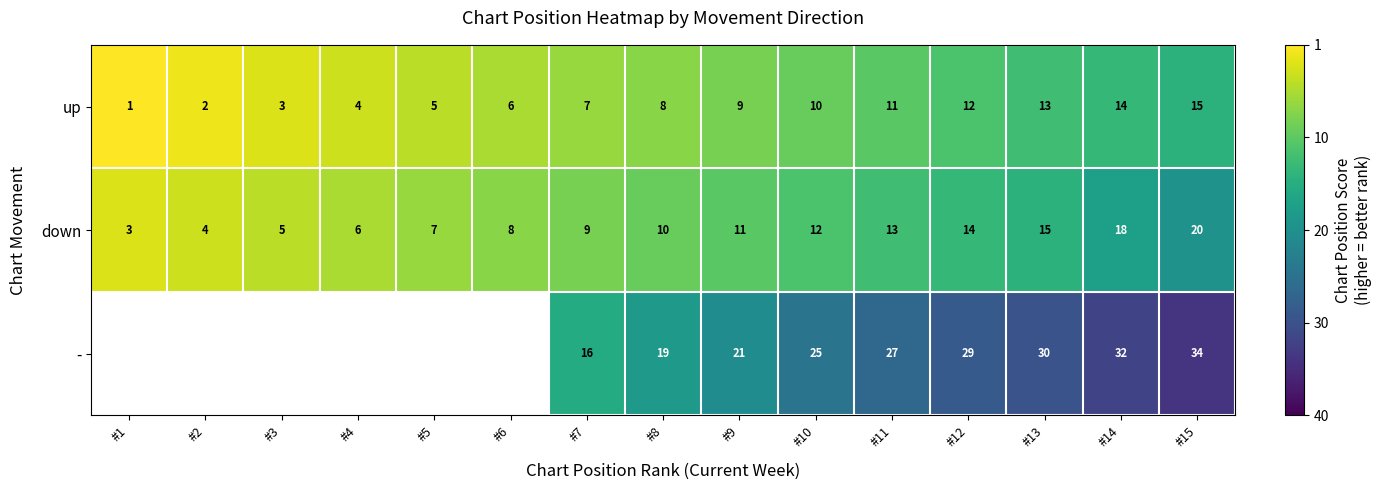

Rank the series at #11 from highest to lowest value.

-, down, up